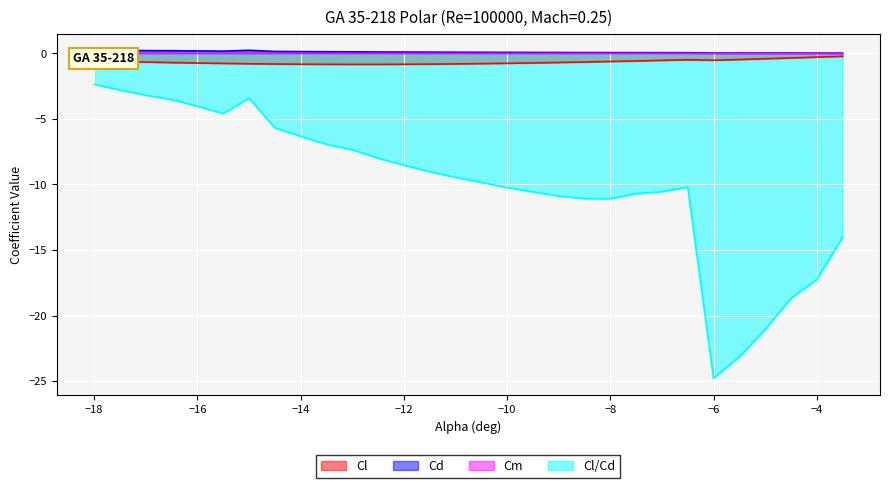

What is the lowest value of the Cl/Cd series?

-24.8